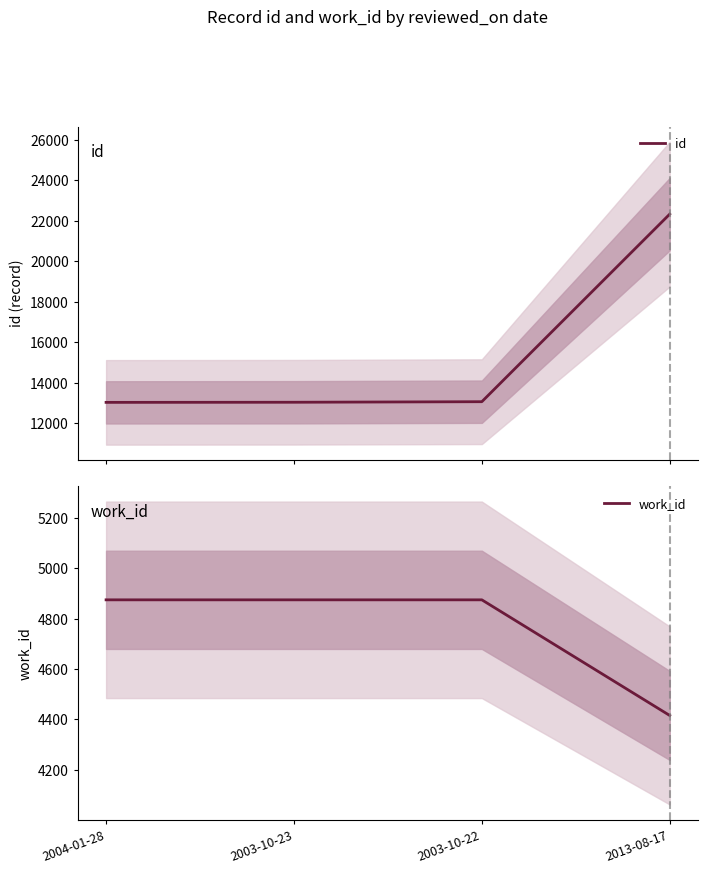

What is the label of the 1st point from the right?

2013-08-17